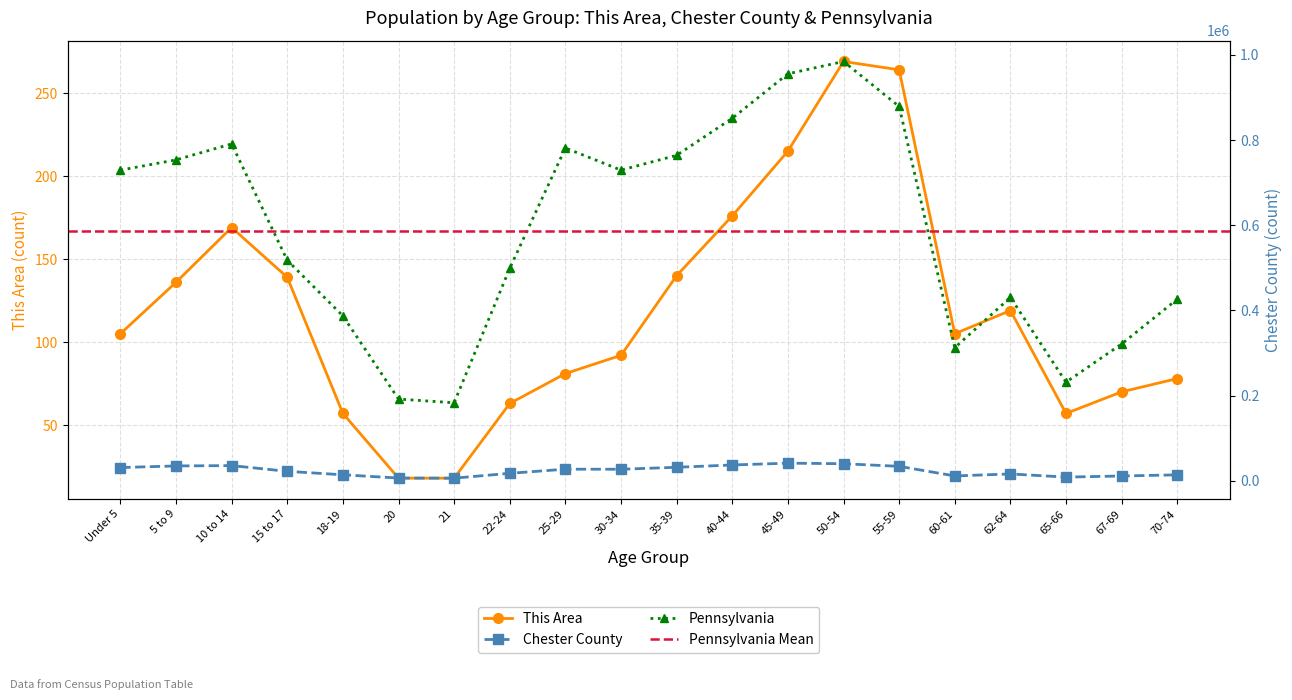

How many values in the This Area series are below 105?

9